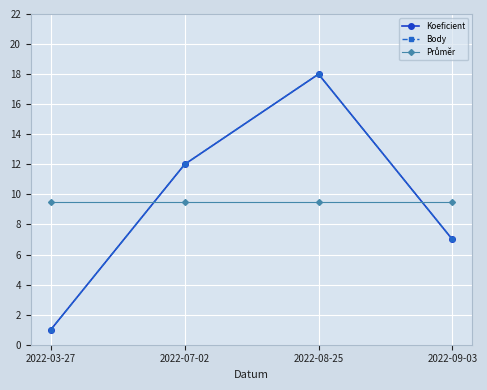

What position from the left is 2022-07-02?

2